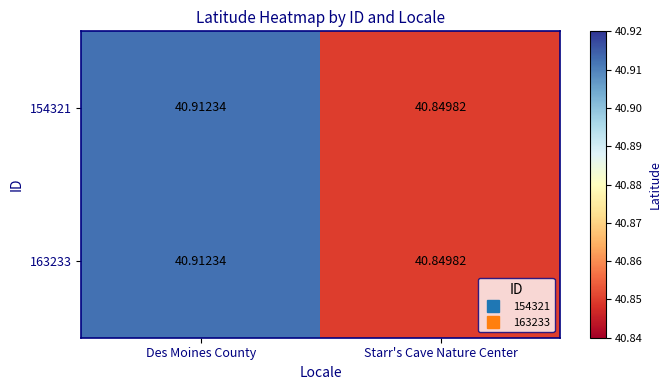

Rank the categories by 163233 value from highest to lowest.

Des Moines County, Starr's Cave Nature Center